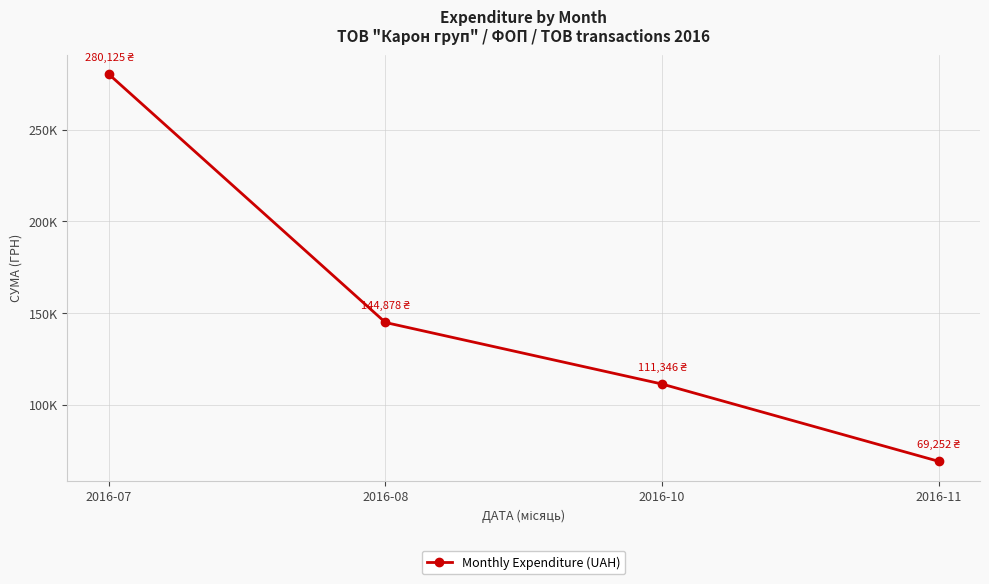

Rank the categories by value from highest to lowest.

2016-07, 2016-08, 2016-10, 2016-11